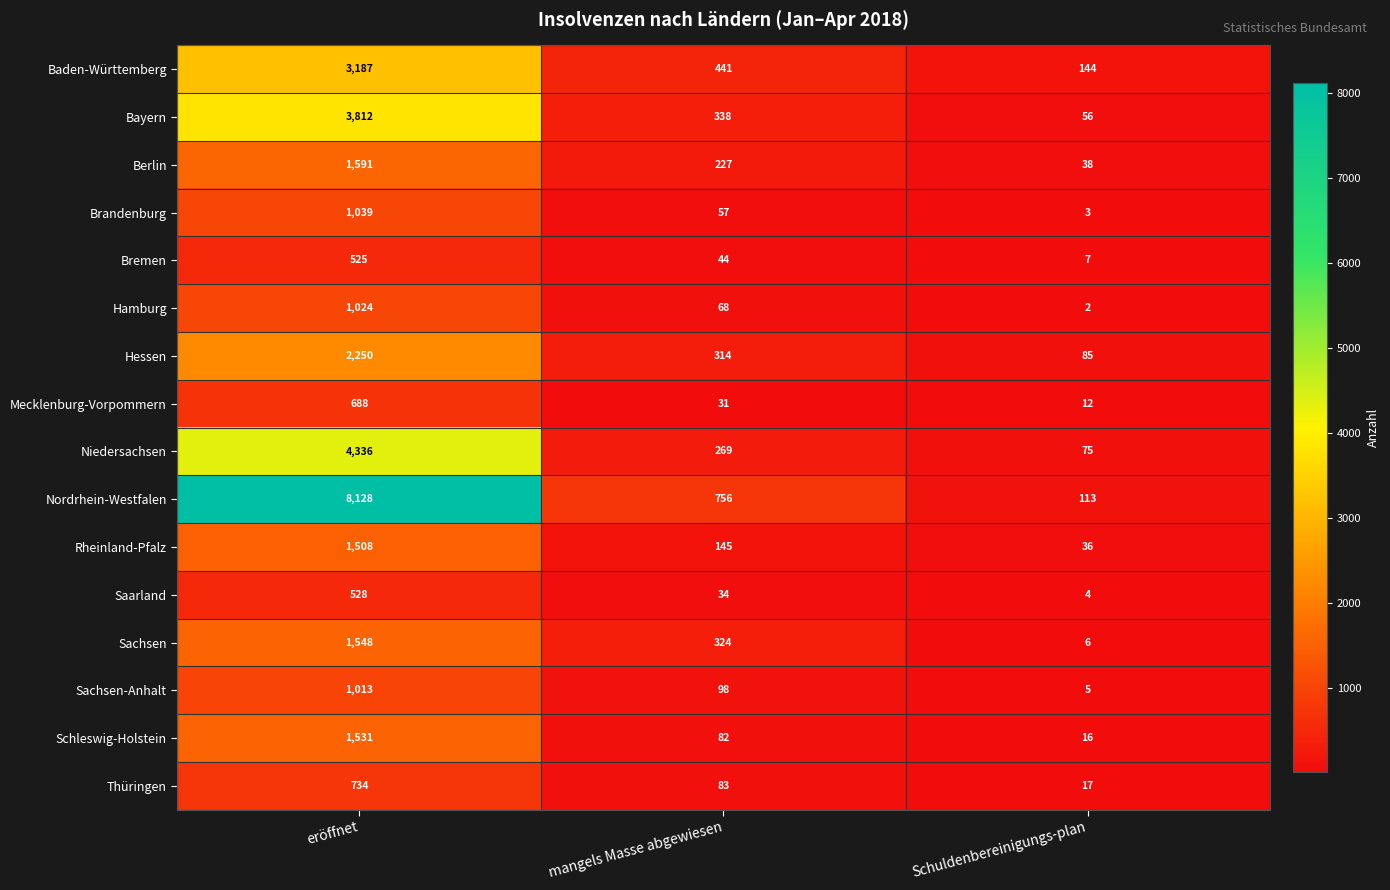

Which series has the widest spread of values?

Nordrhein-Westfalen